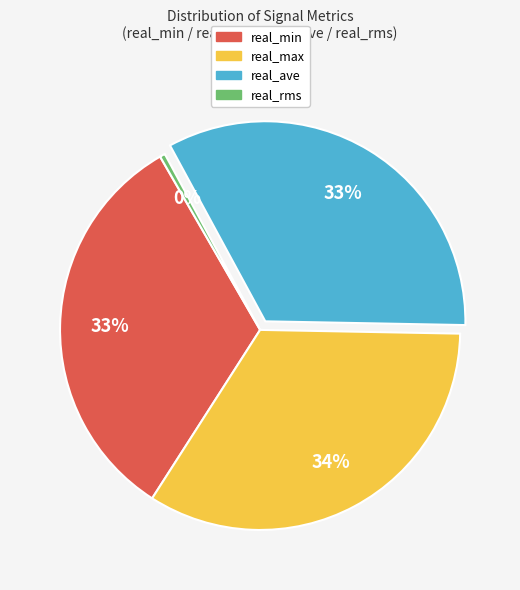

To the nearest percent, what portion does real_min represent?

33%